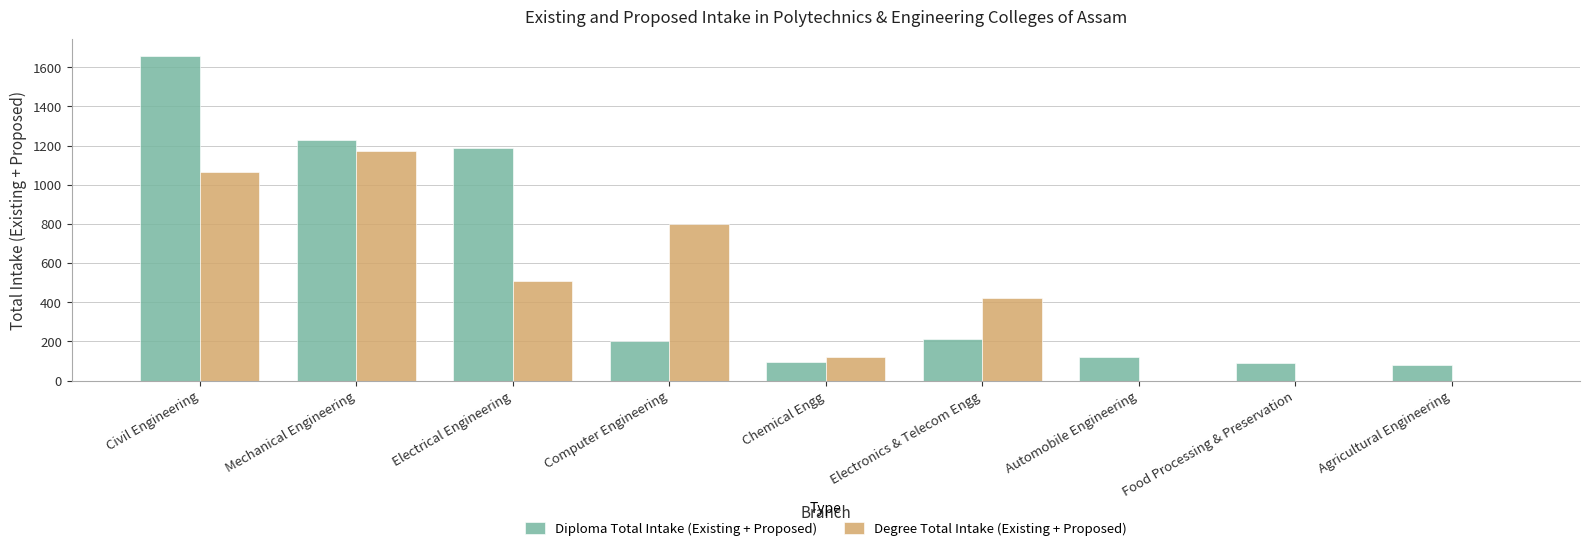

The value of Degree Total Intake (Existing + Proposed) at Food Processing & Preservation is -541. True or false?

False